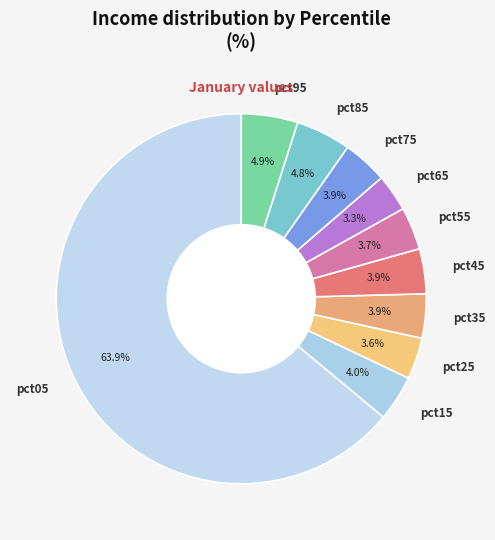

Does pct05 represent more than half of the total?

Yes